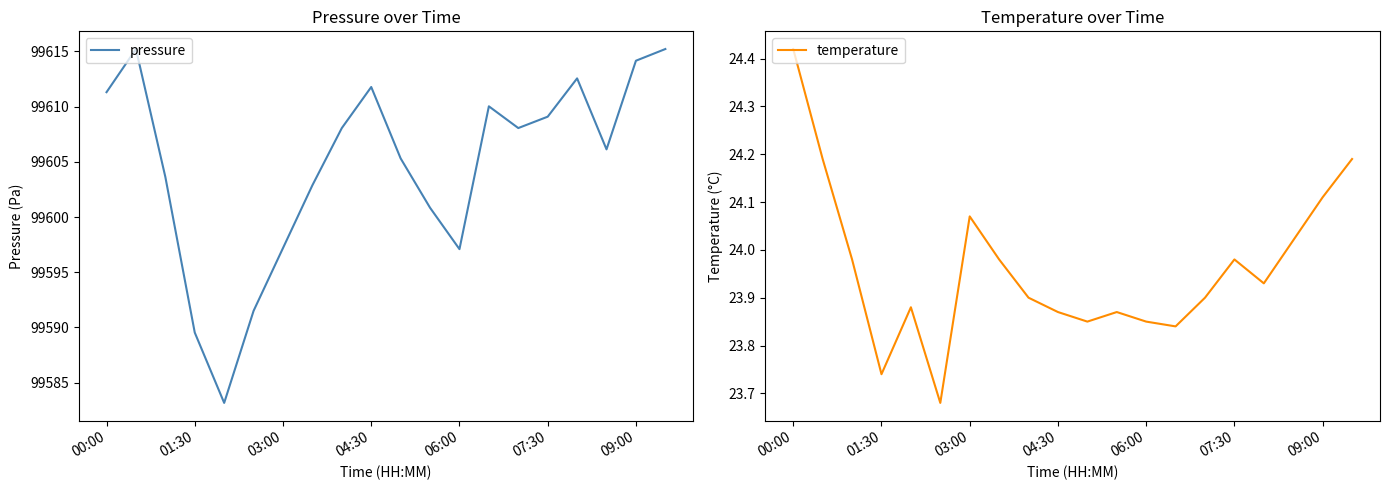

The value of temperature at 06:00 is 5.9. True or false?

False